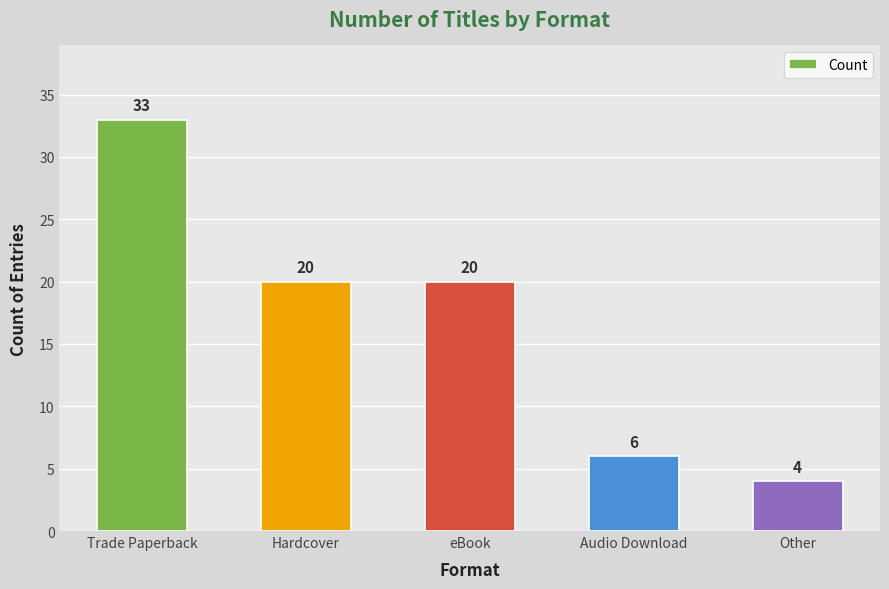

Reading left to right, extract all data points from this chart.

Trade Paperback=33	Hardcover=20	eBook=20	Audio Download=6	Other=4